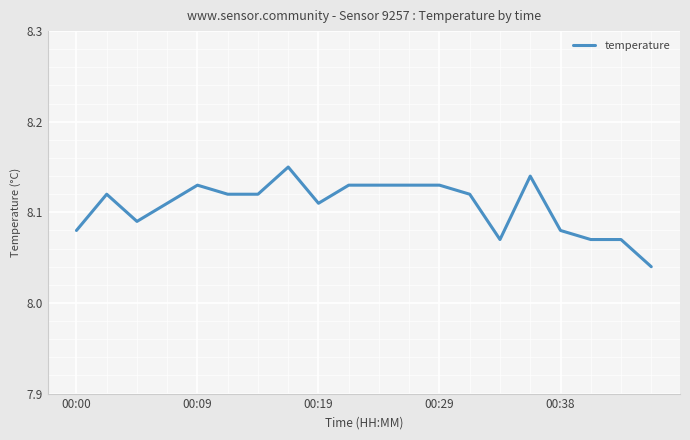

How many categories are shown in the chart?

20